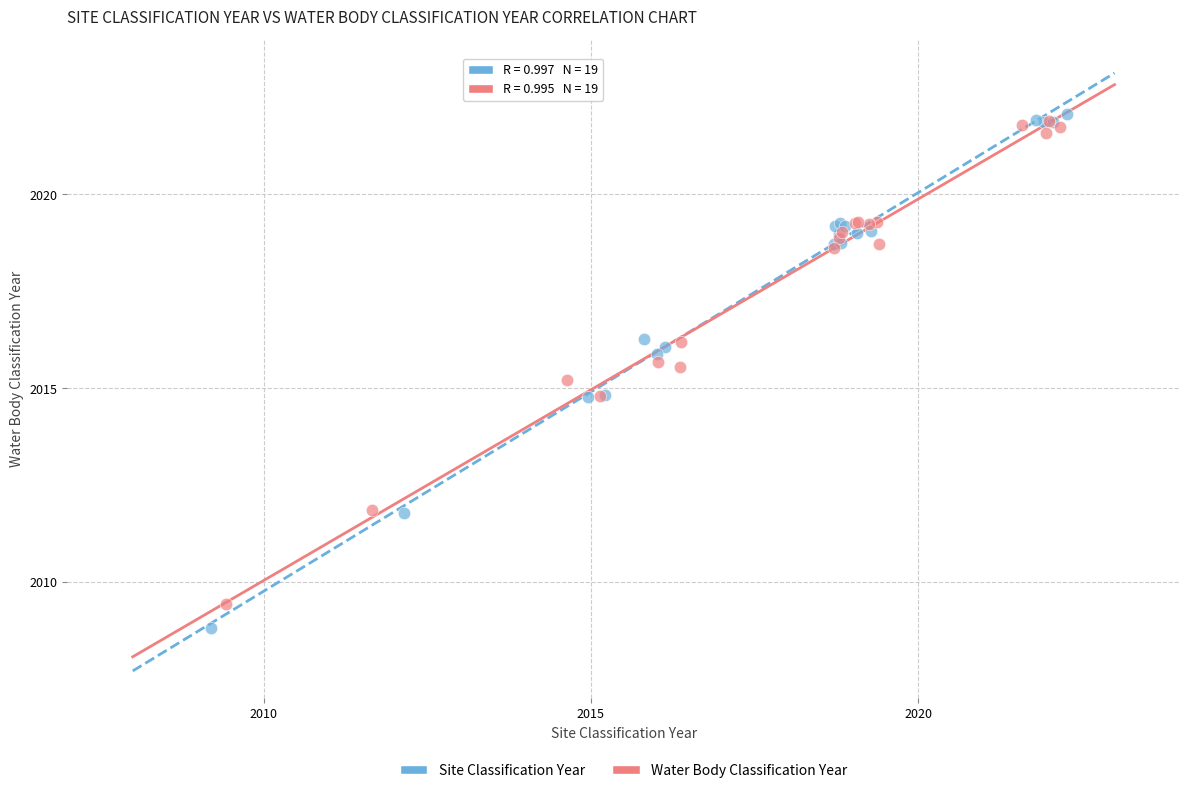

Which series has the widest spread of Y values?

Site Classification Year